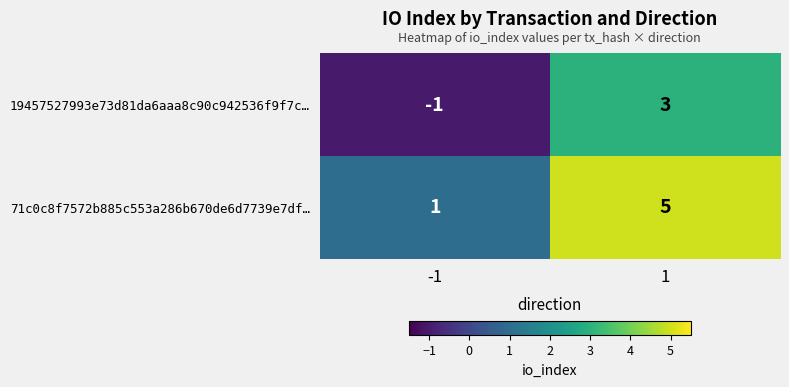

How many data points in 71c0c8f7572b885c553a286b670de6d7739e7df… are less than 5?

1